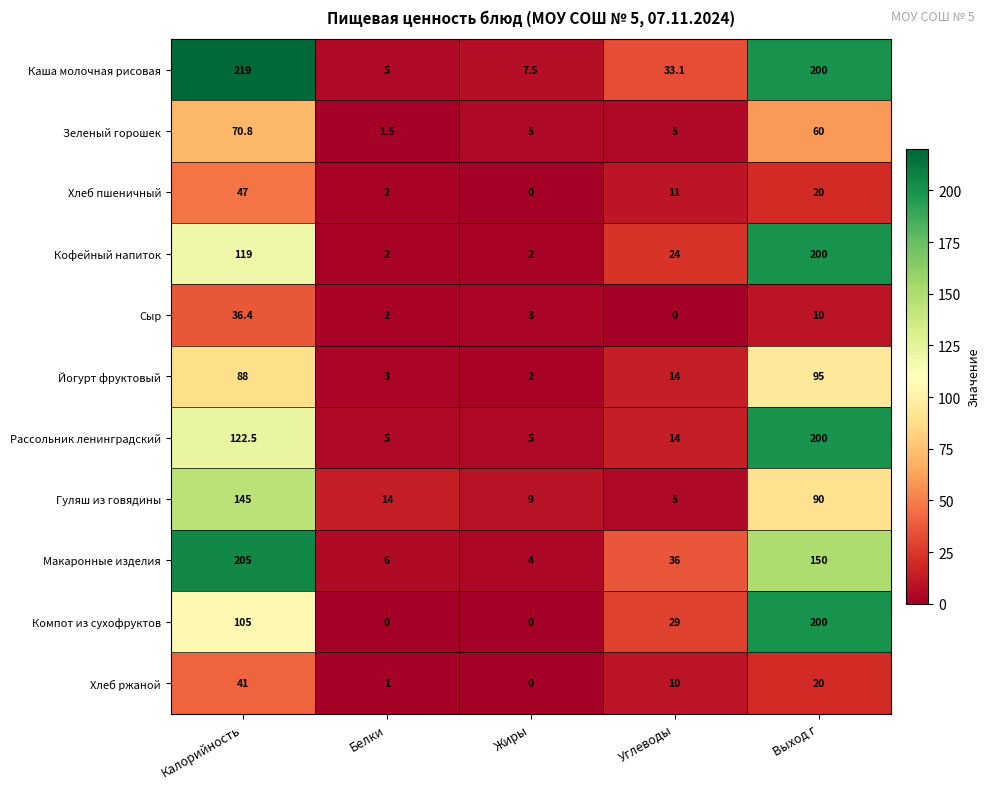

How many distinct data groups are displayed?

11